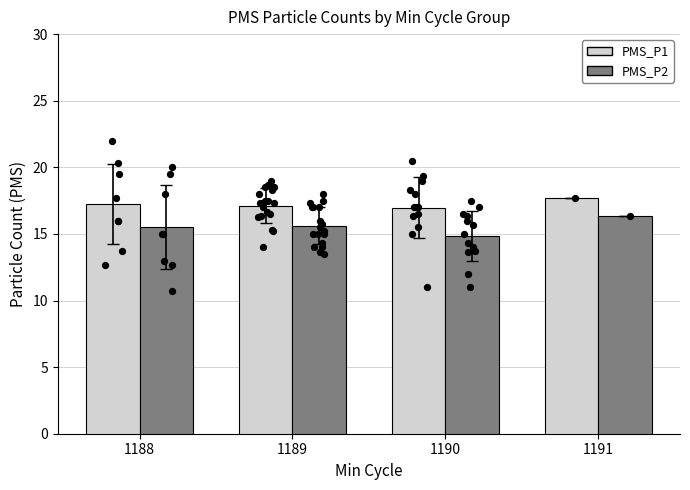

Which series has the largest total across all categories?

PMS_P1